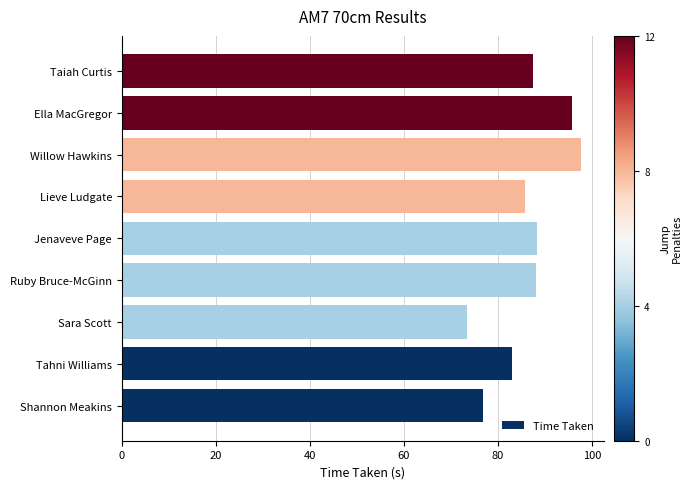

At which category does the chart reach its peak across all series?

Willow Hawkins